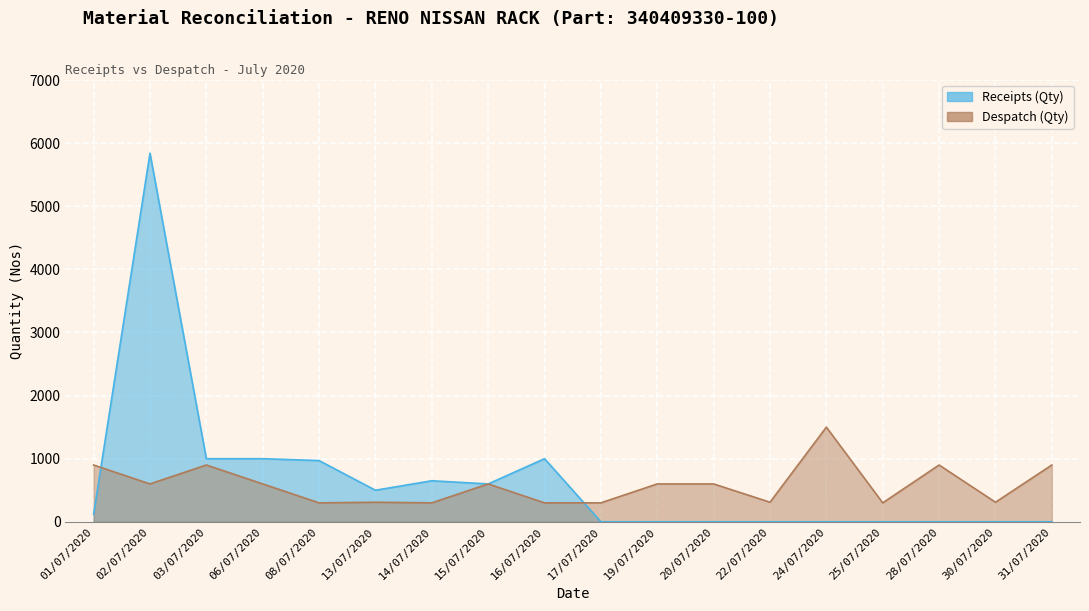

At which category is the sum across all series the highest?

02/07/2020